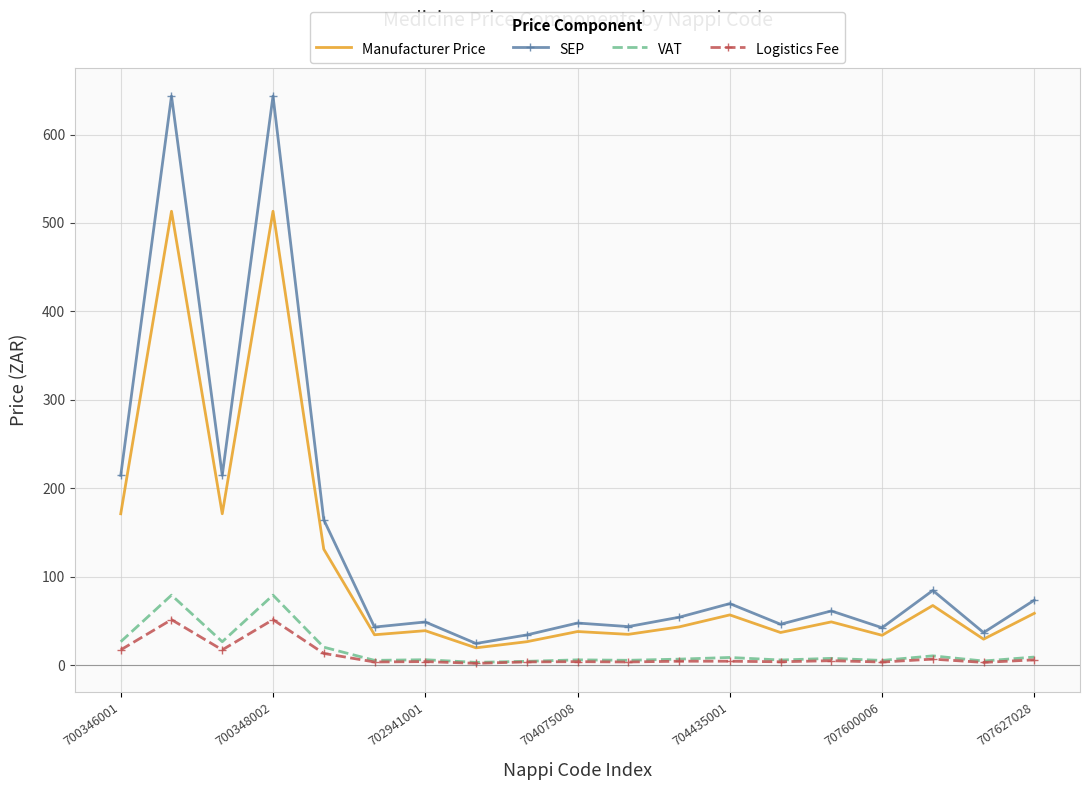

Which series has the widest spread of values?

SEP